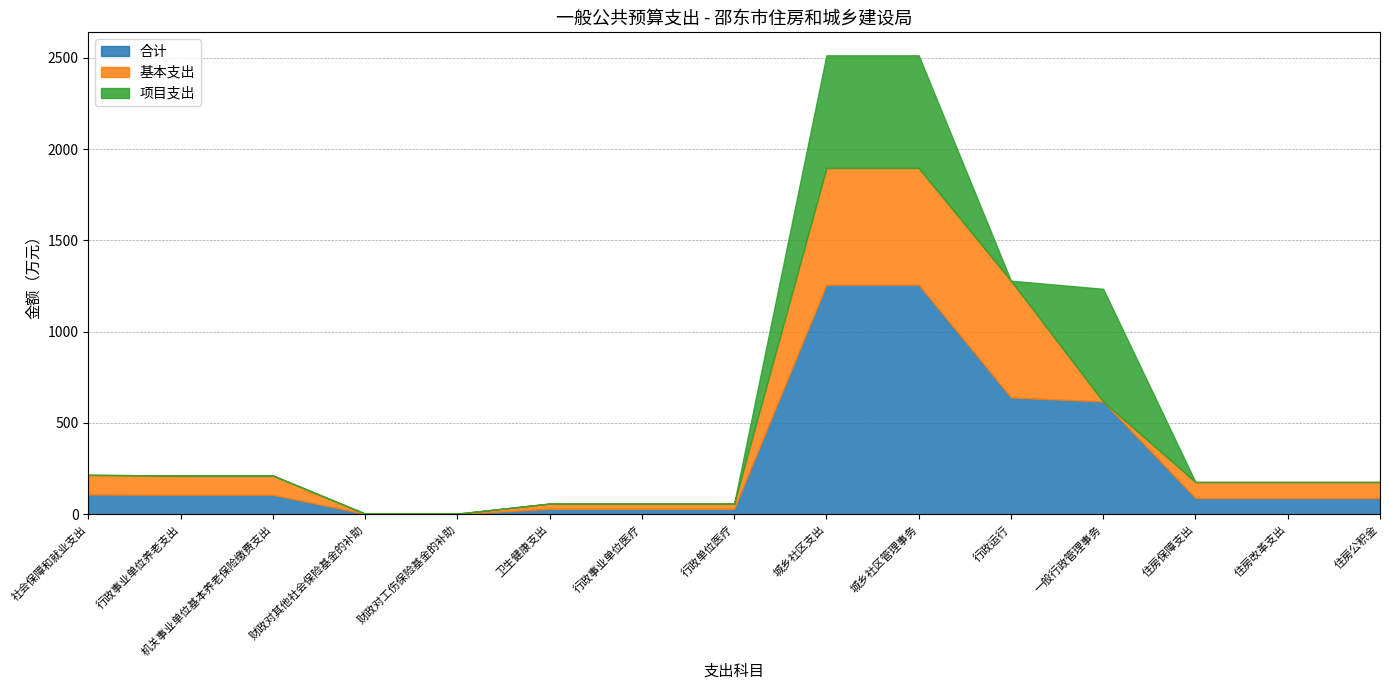

At which label does 合计 reach its peak?

城乡社区支出